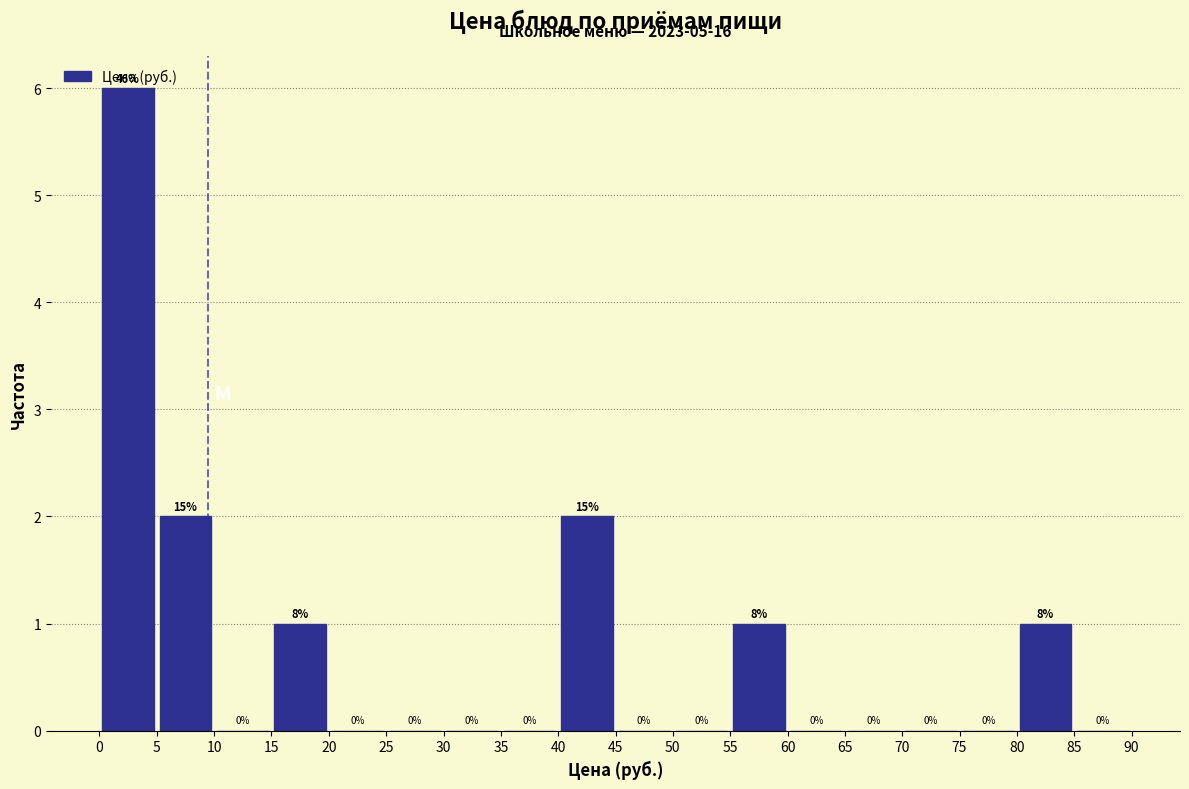

Over which range of the x-axis is the bar tallest?

0 to 5